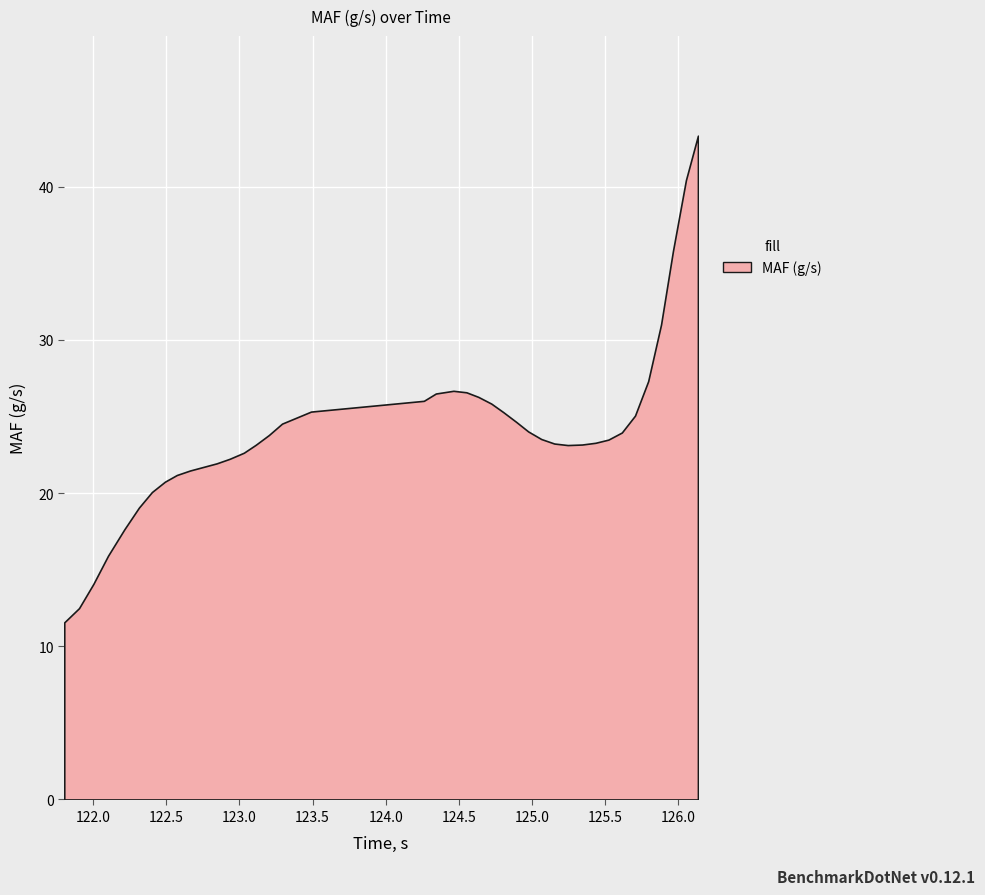

What is the minimum value shown in the chart?

11.6